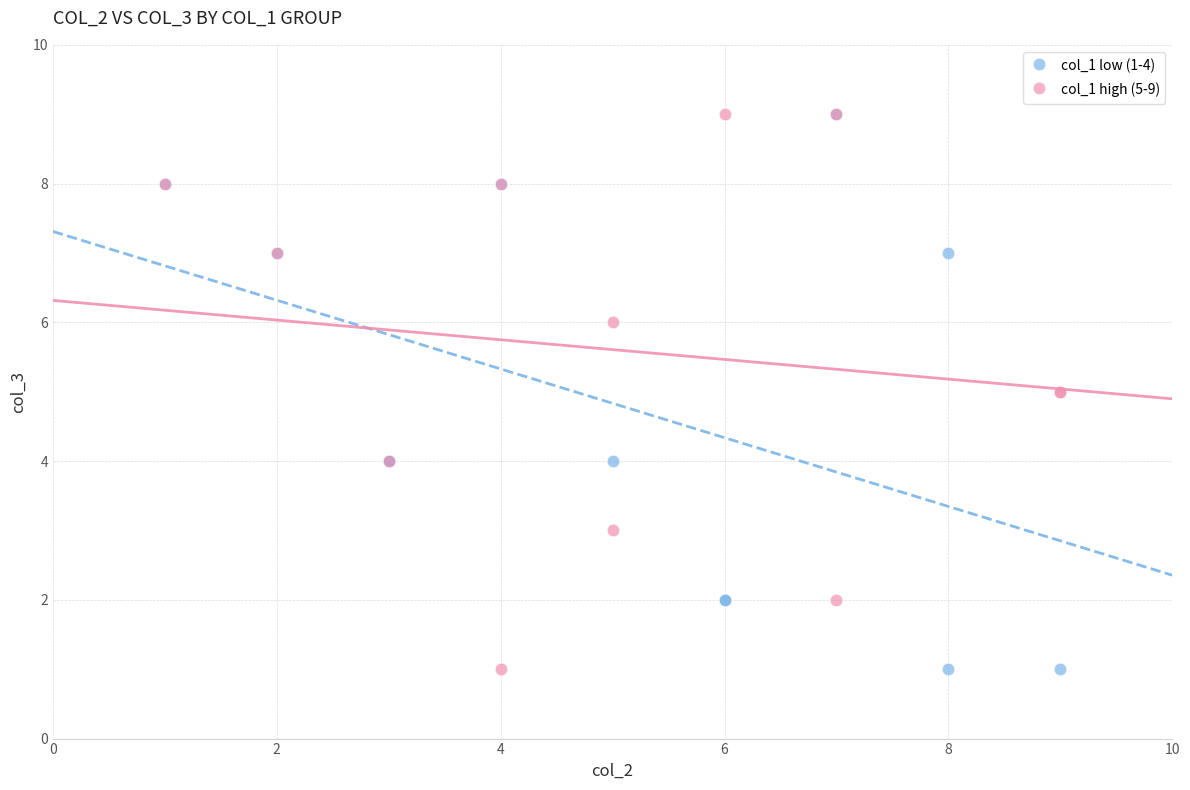

What are all the series names shown in the legend?

col_1 low (1-4), col_1 high (5-9)